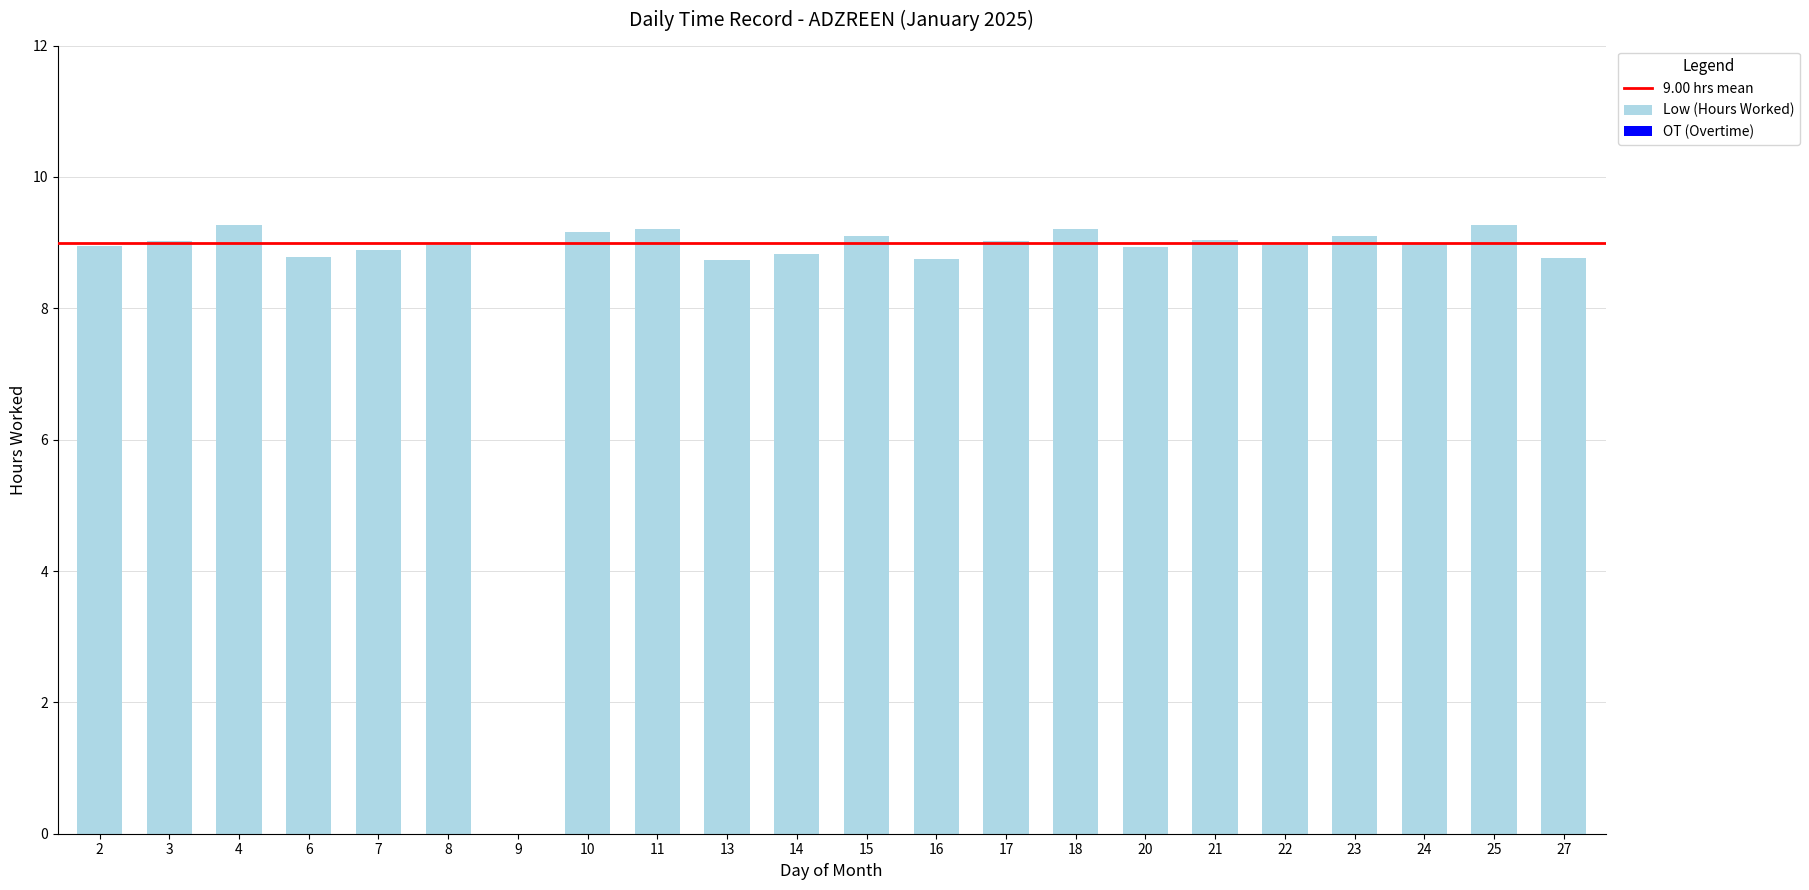

What is the maximum value shown in the chart?

9.3